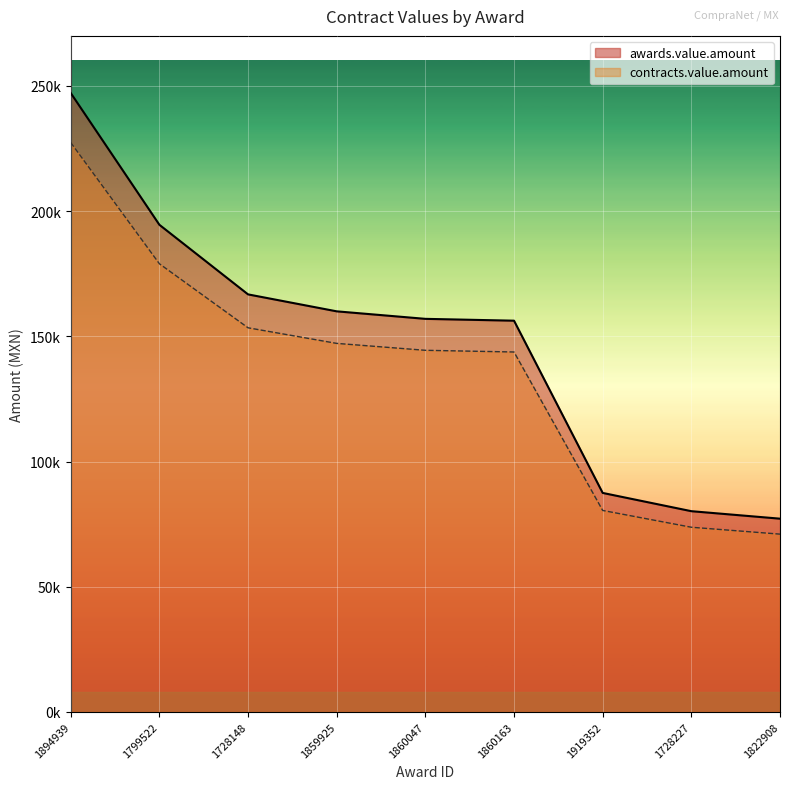

True or false: contracts.value.amount has a value of 142453.4 at 1919352.

False